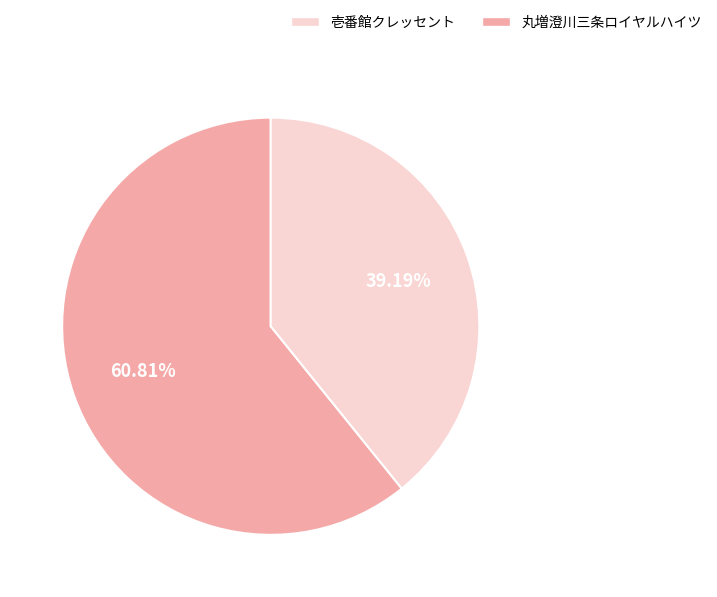

Does any single category account for the majority?

Yes